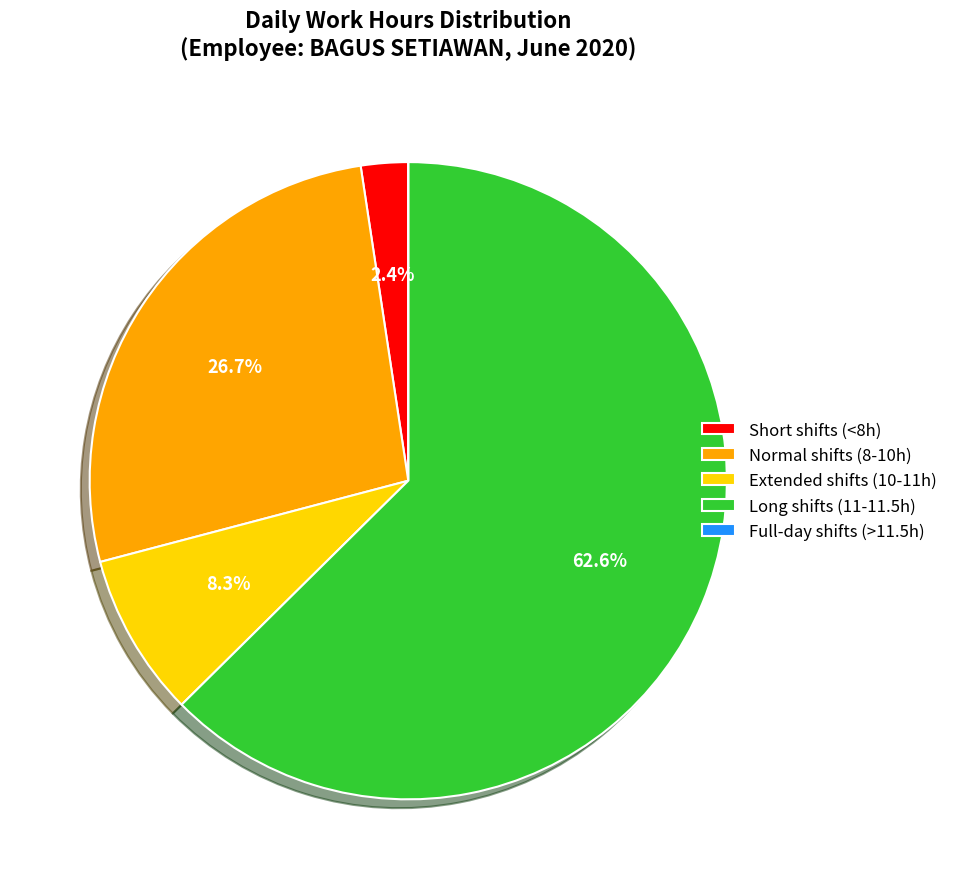

To the nearest percent, what is the average slice percentage?

20%